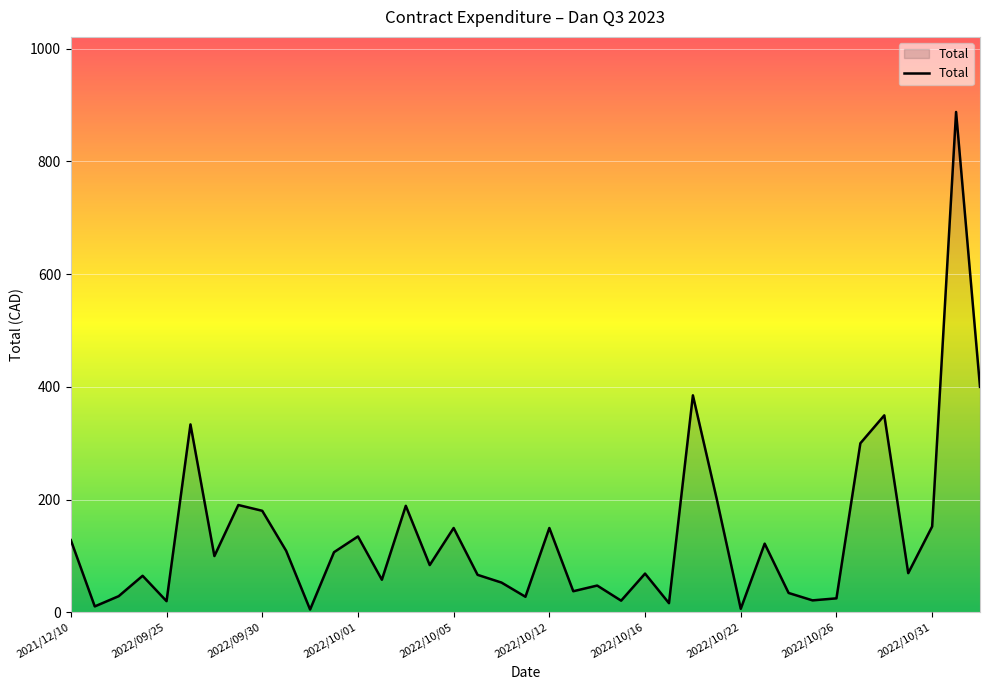

What is the maximum value shown in the chart?

887.5